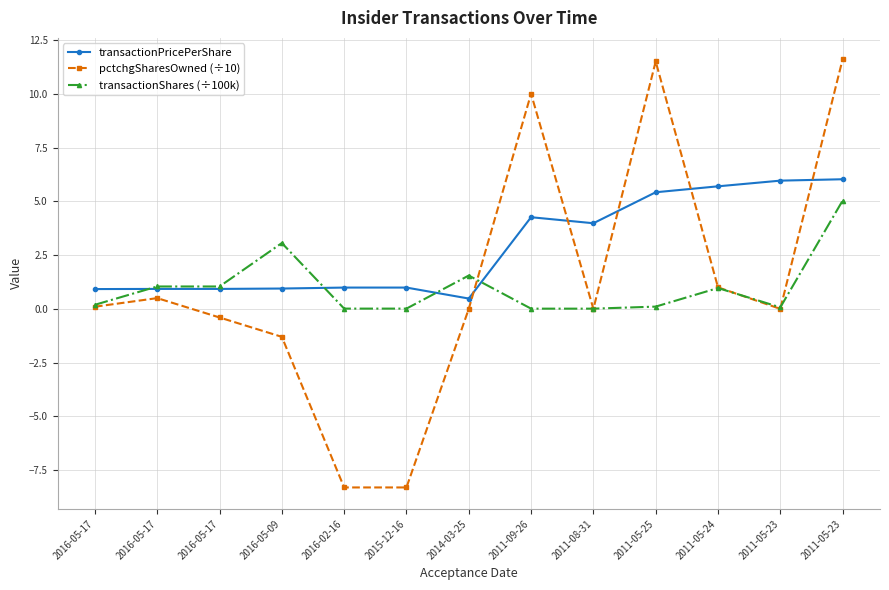

How many distinct data groups are displayed?

3